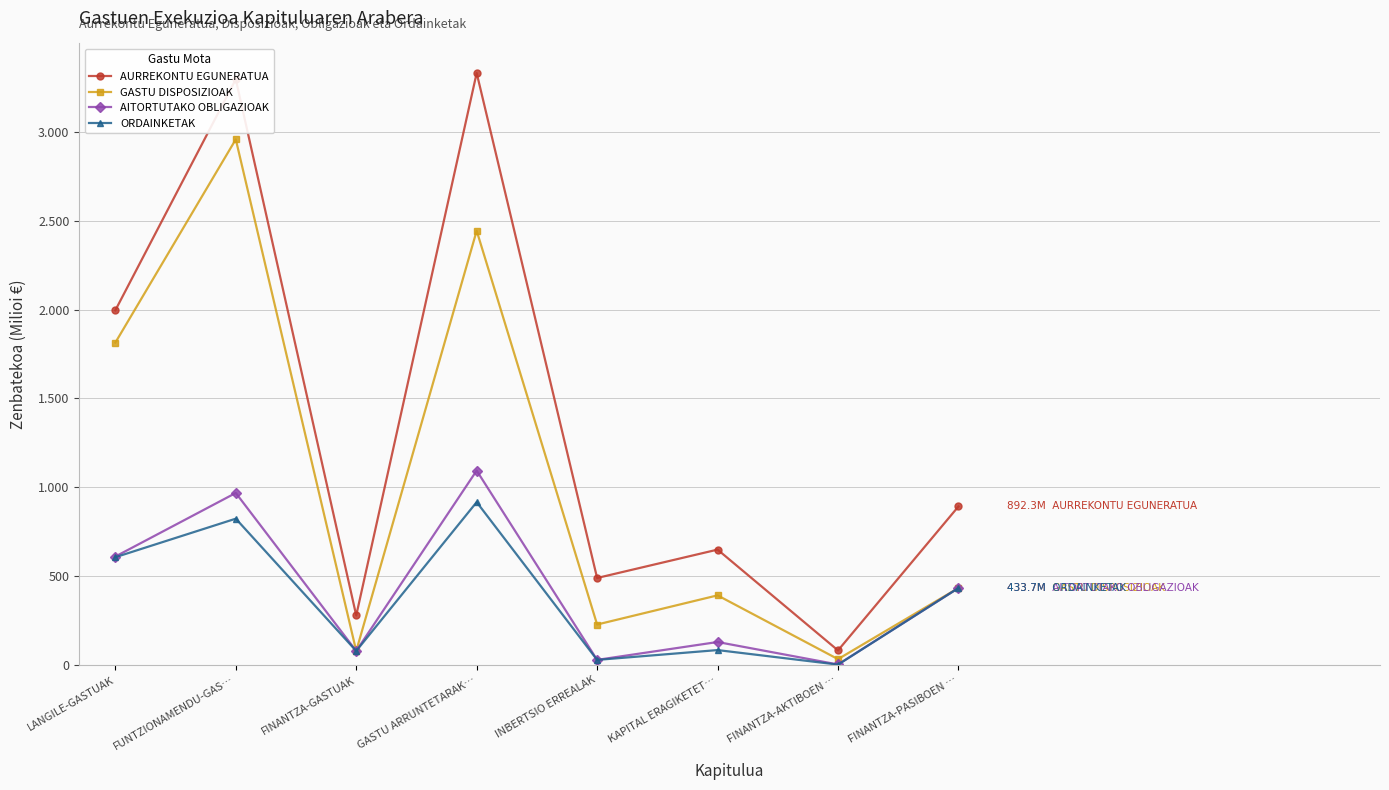

What value does the AITORTUTAKO OBLIGAZIOAK series have at INBERTSIO ERREALAK?

29.2